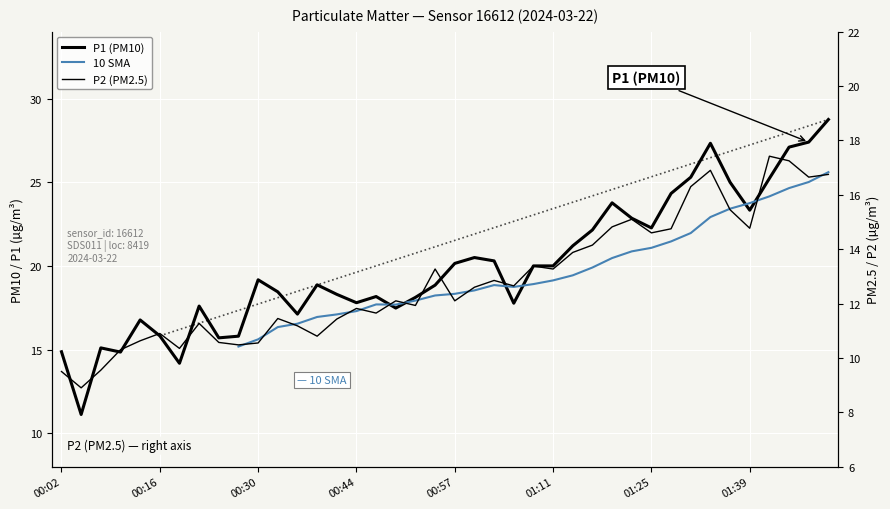

What is the label of the 33rd point from the left?

01:31